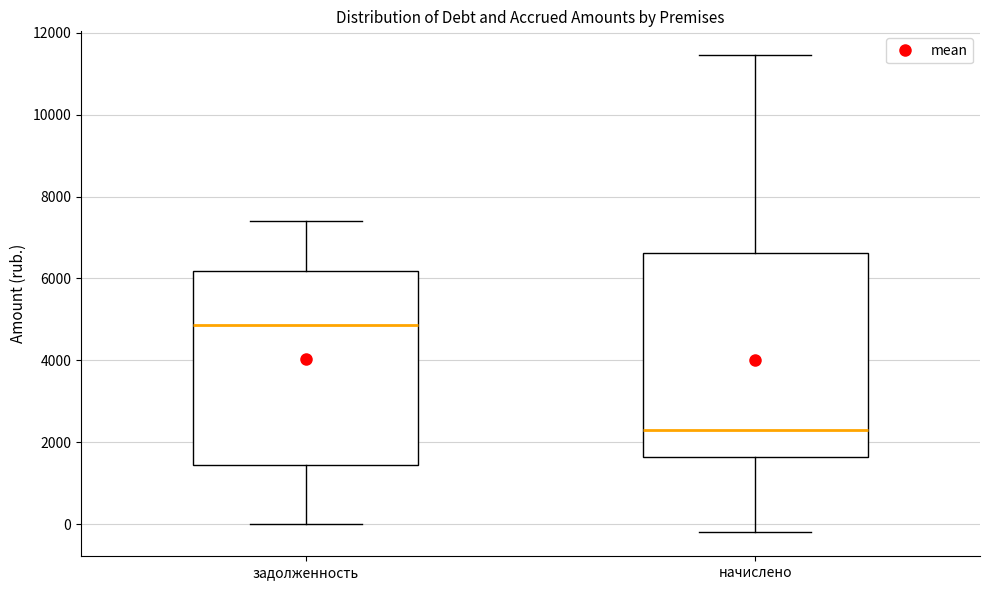

Reading left to right, transcribe this box plot: for each box, give where its median line is, the range the box spans, and where its two whiskers end, as read against the y-axis. The values are not printed on the chart, so give them approximately, as read against the axis.

задолженность: median 4800, box 1400 to 6200, whiskers 0 to 7400
начислено: median 2200, box 1600 to 6600, whiskers -200 to 11400